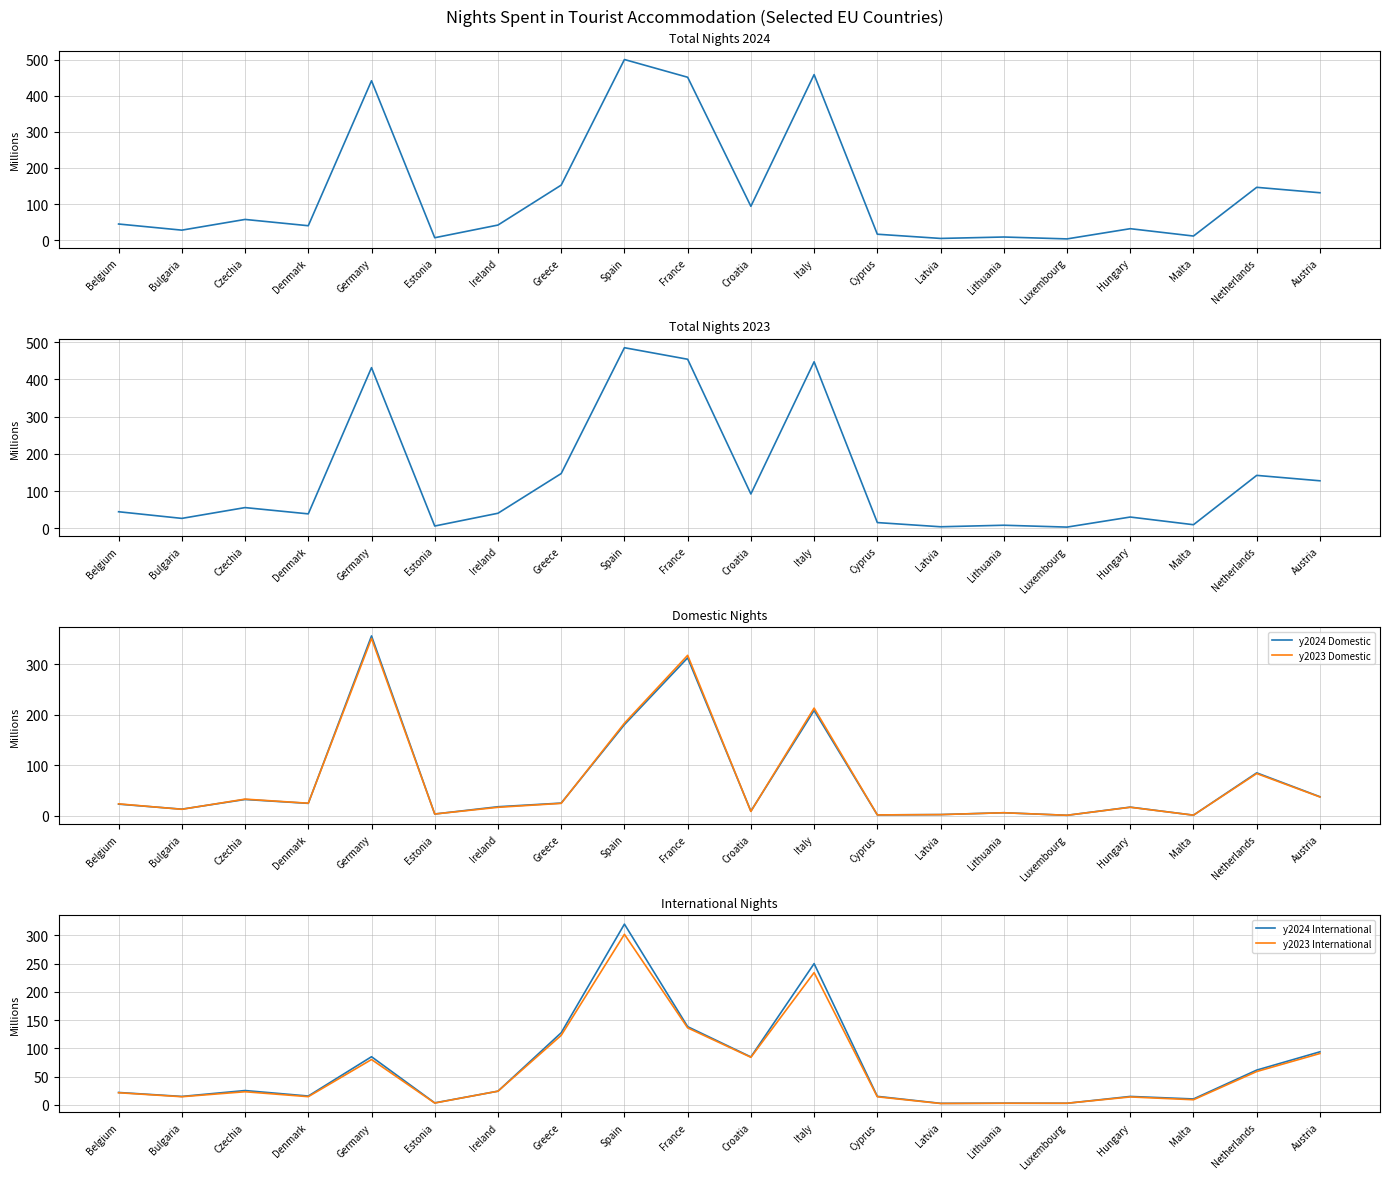

What is the difference between the maximum and second lowest values in the y2024 International series?

317.0